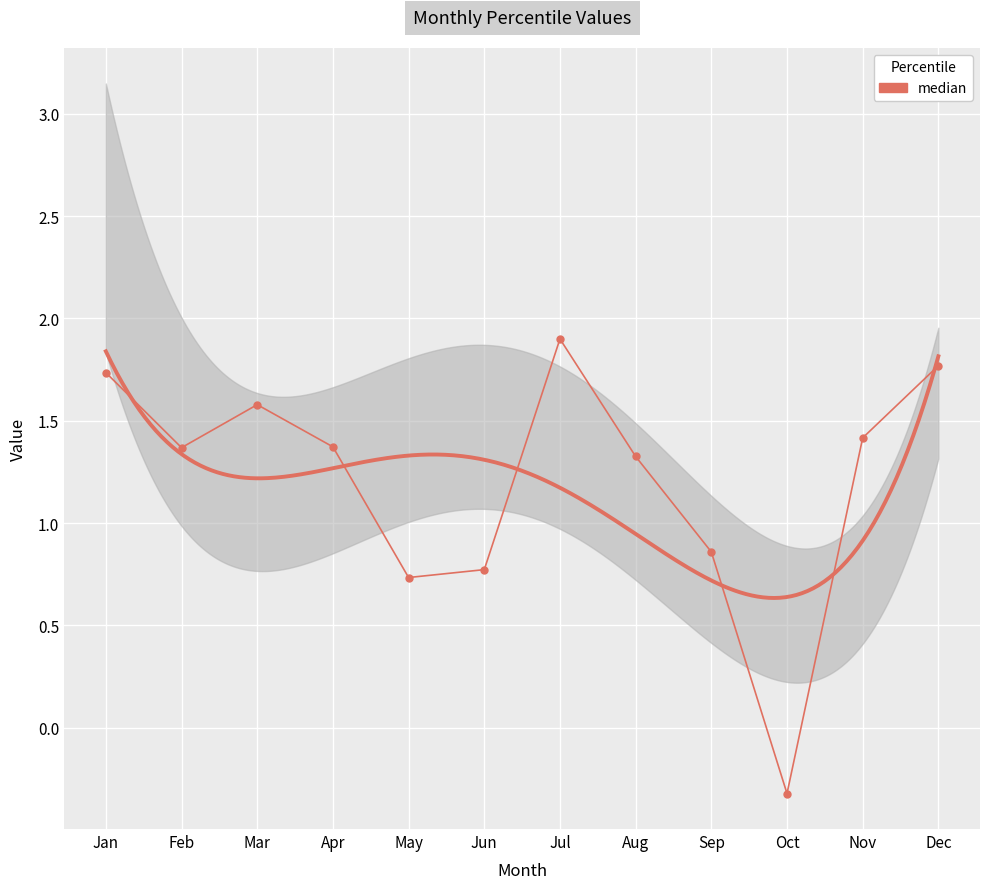

True or false: the data shows 0.8 at Aug.

False